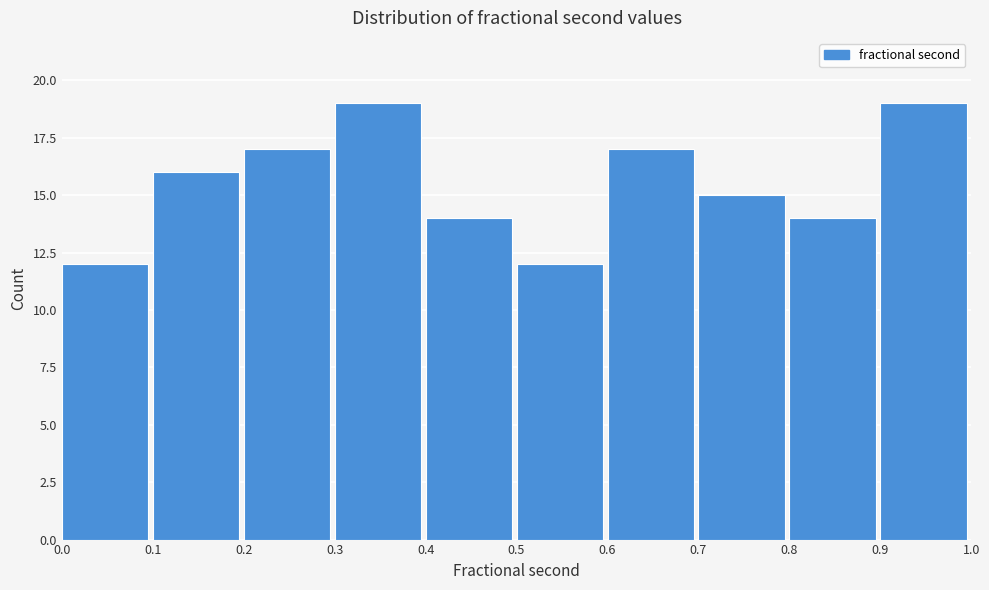

What is the height of the bar covering 0.9 to 1.0 on the x-axis? The values are not printed on the chart, so give them approximately, as read against the axis.

19